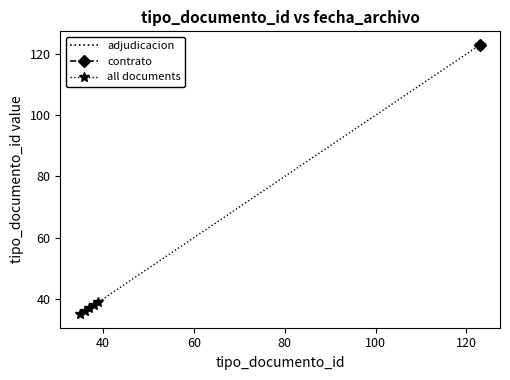

What is the maximum value for adjudicacion?

39